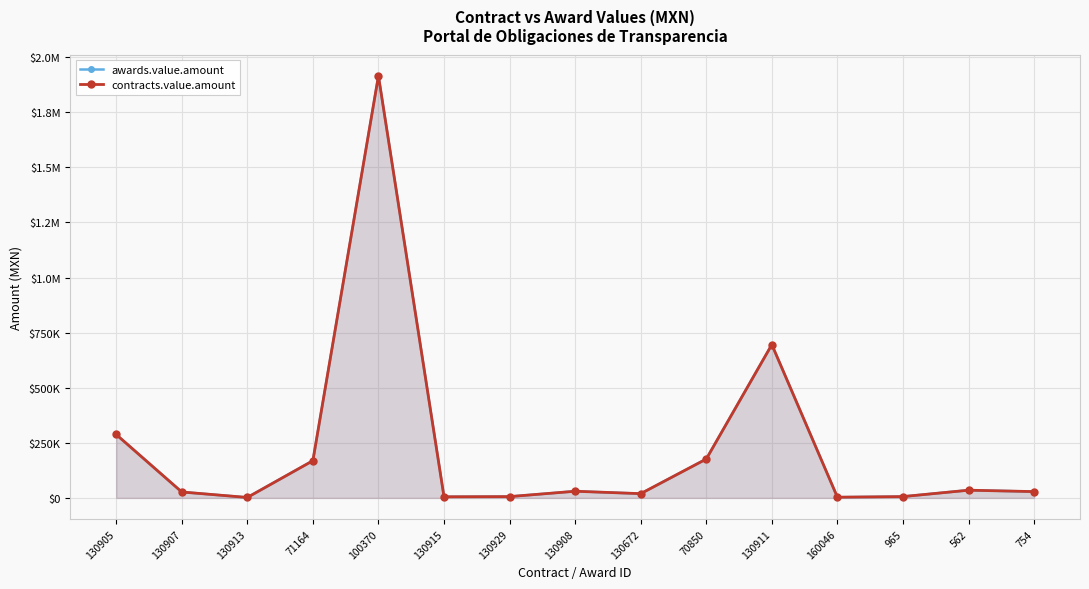

At how many categories does at least one series exceed 532202?

2